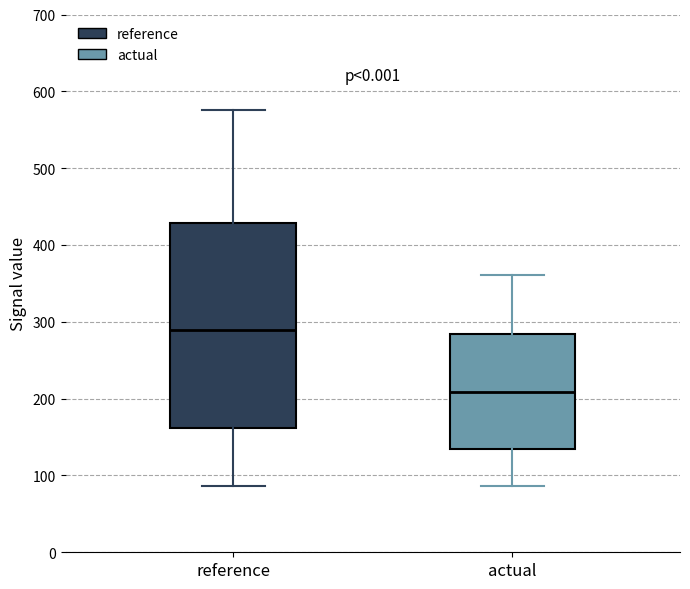

Reading left to right, read every box against the y-axis: the position of its median line, the range the box covers, and the ends of its whiskers. The values are not printed on the chart, so give them approximately, as read against the axis.

reference: median 290, box 160 to 430, whiskers 90 to 580
actual: median 210, box 130 to 280, whiskers 90 to 360